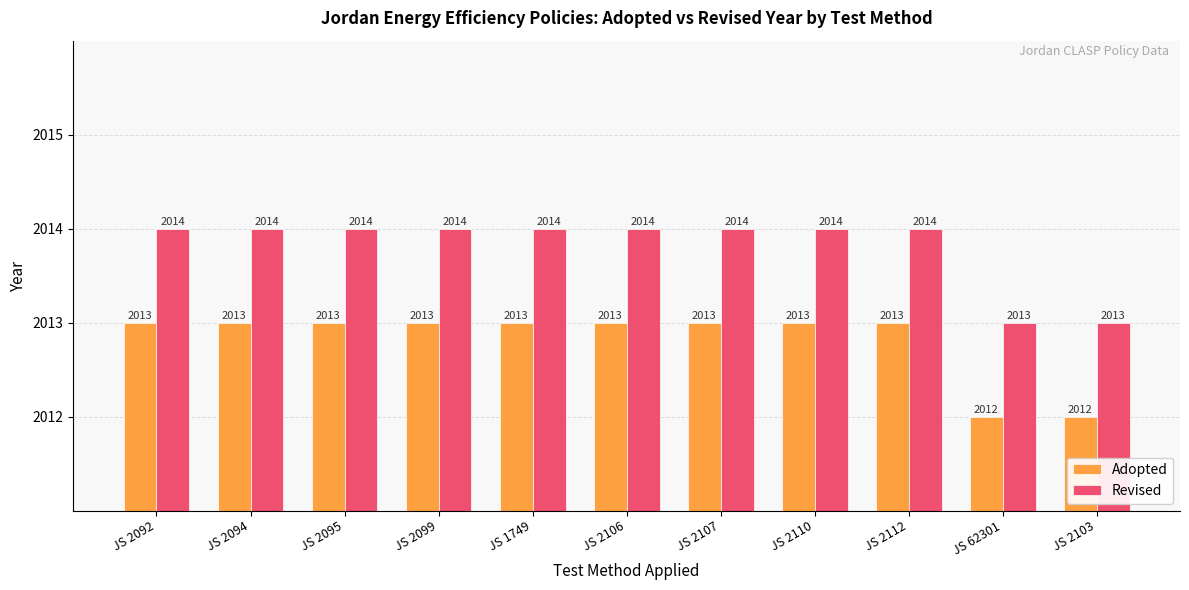

What is the sum of all Revised values?

22152